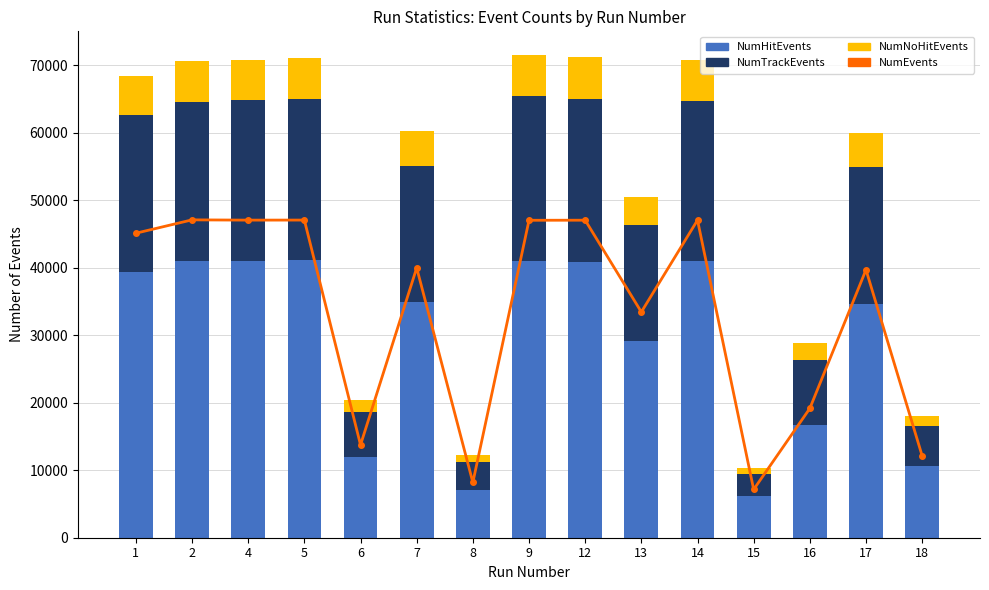

At which label does NumEvents reach its peak?

2